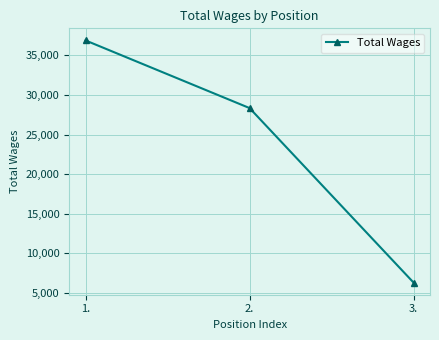

Reading right to left, list all the values displayed in this chart.

3.=6322	2.=28338	1.=36870